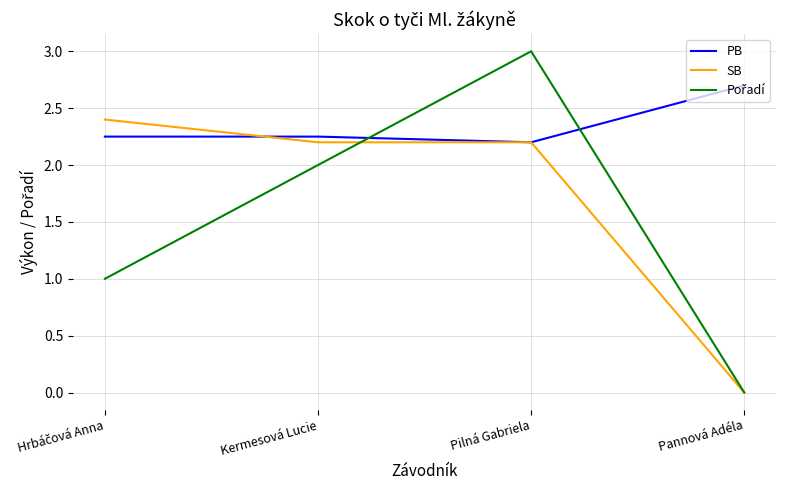

Which category has the lowest value across all series?

Pannová Adéla